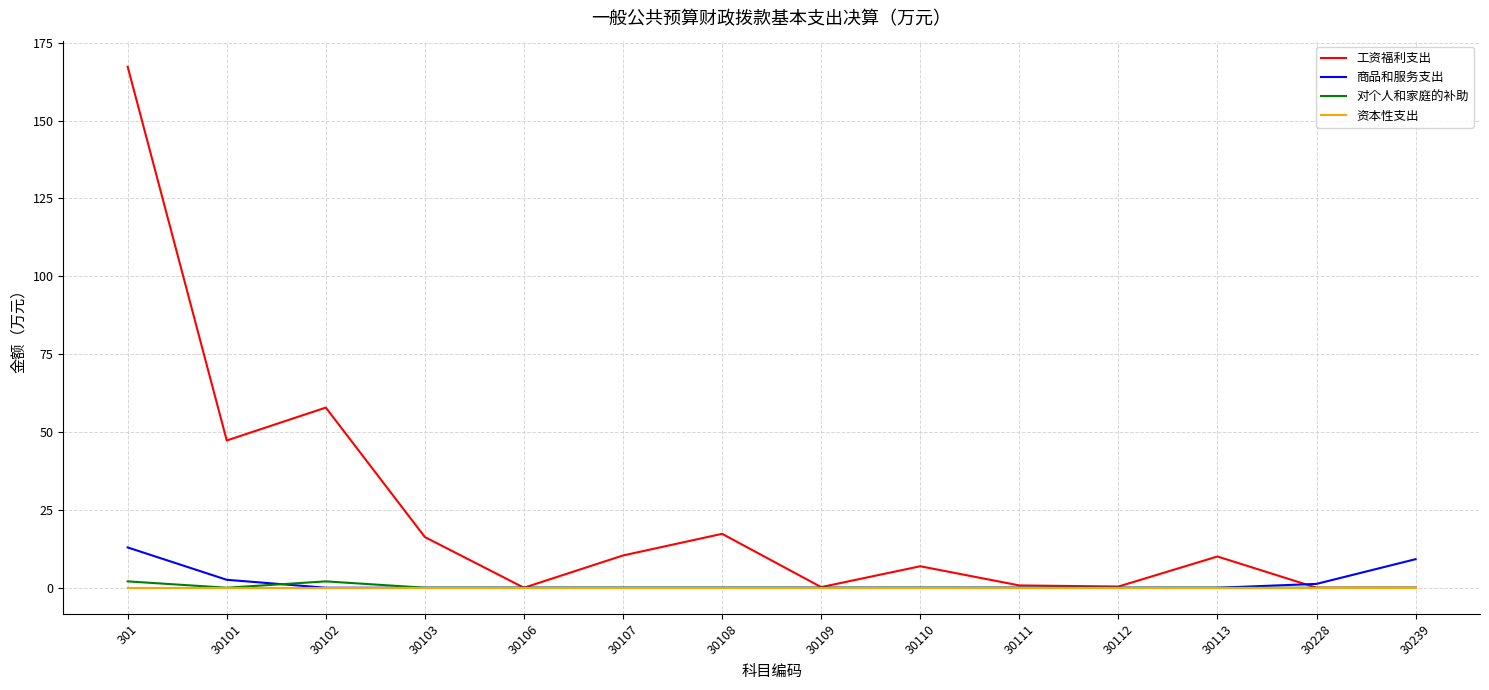

True or false: 资本性支出 has a value of 0.0 at 30106.

True